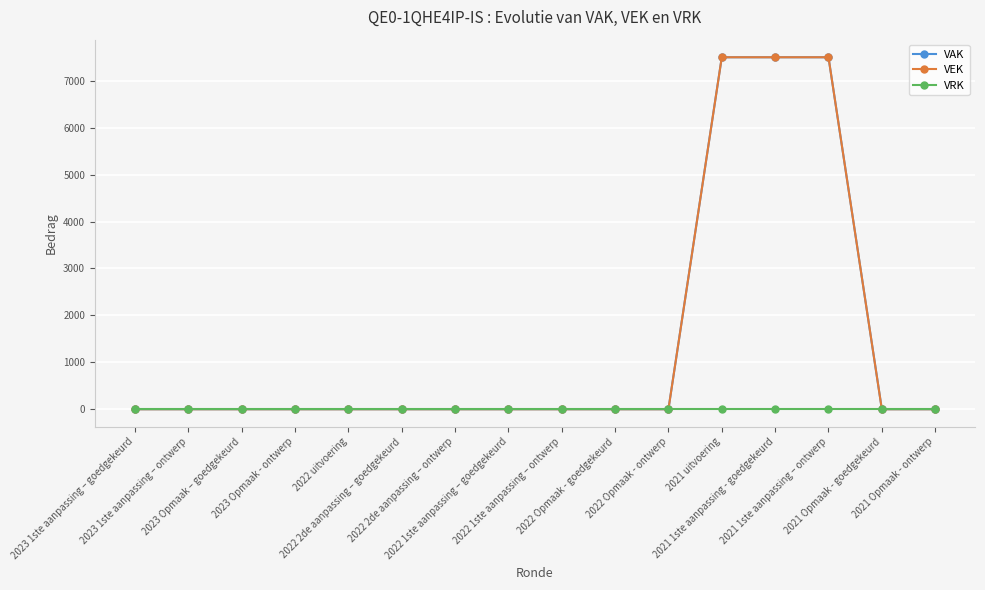

Does the chart have visible grid lines?

Yes